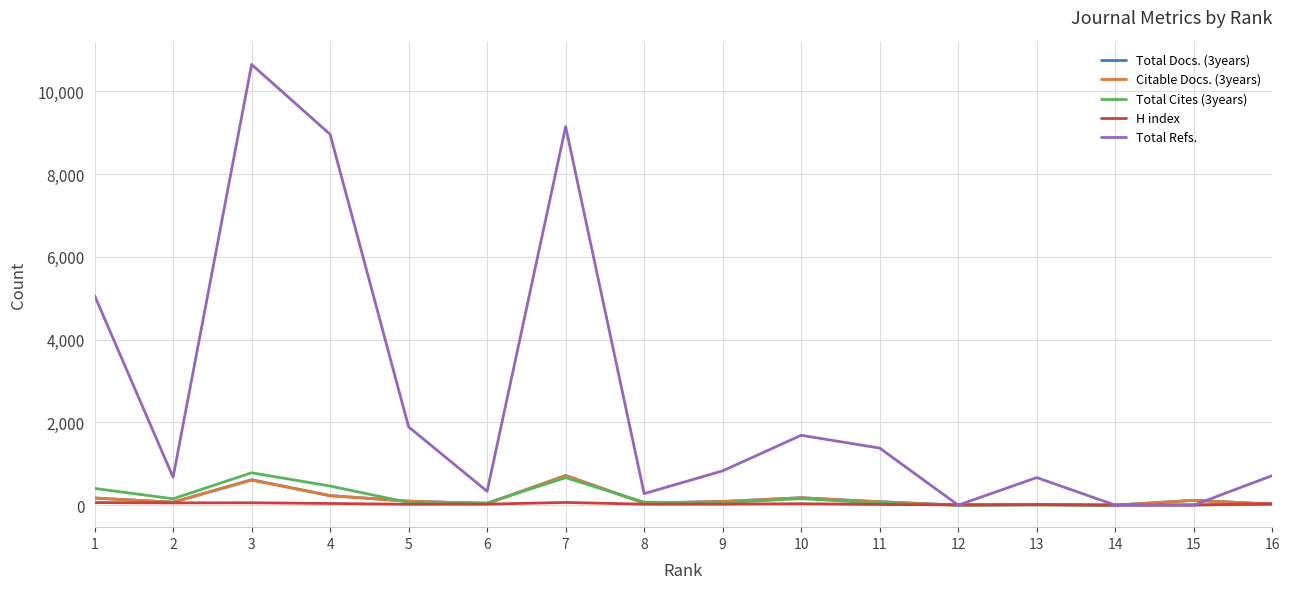

Is it true that Total Refs. equals 1378 at 11?

True